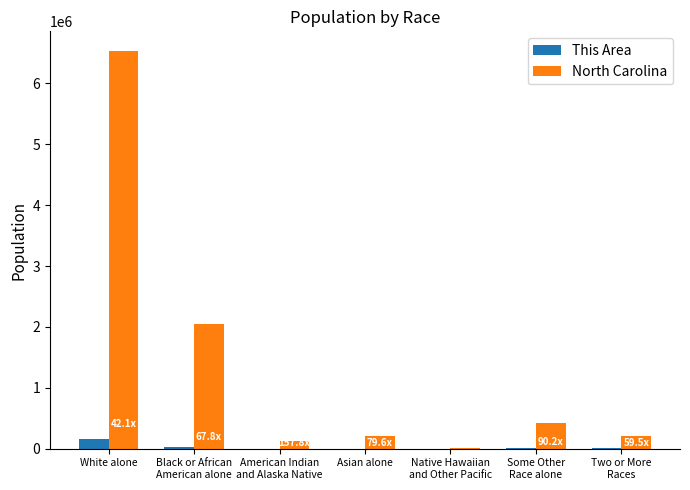

Which category has the highest value across all series?

White alone